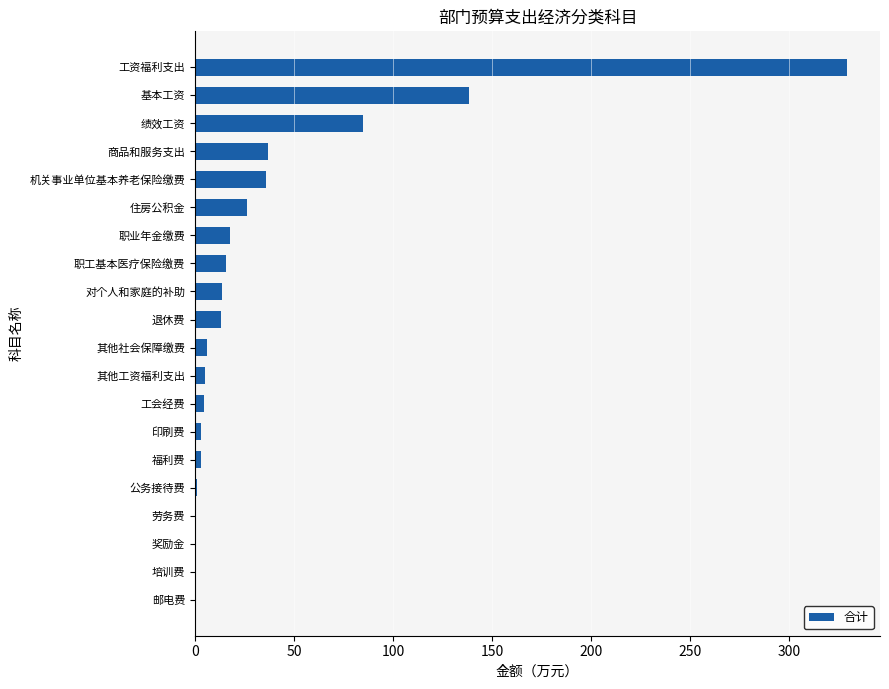

What is the sum of the values at 机关事业单位基本养老保险缴费 and 工资福利支出?

365.3